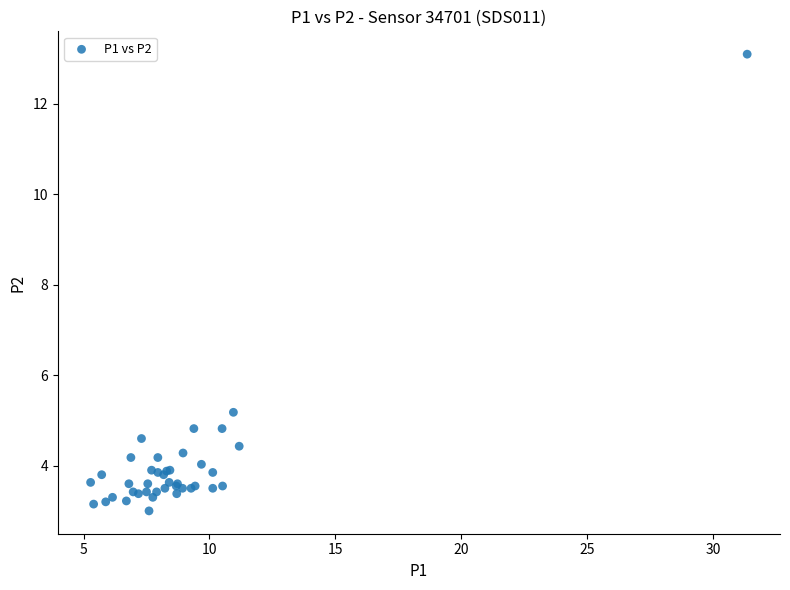

What Y value in the scatter plot is closest to 8?

5.2